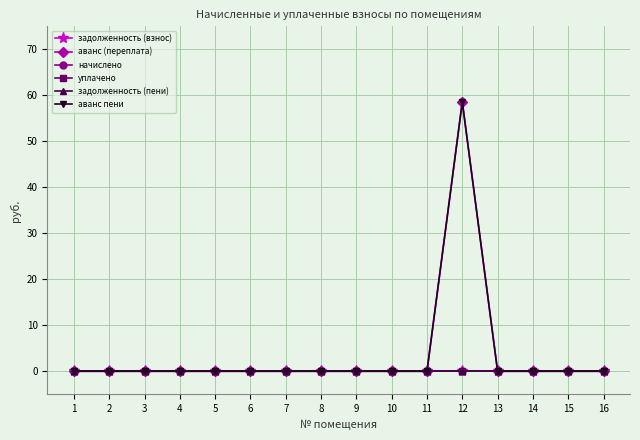

Does the chart have visible grid lines?

Yes